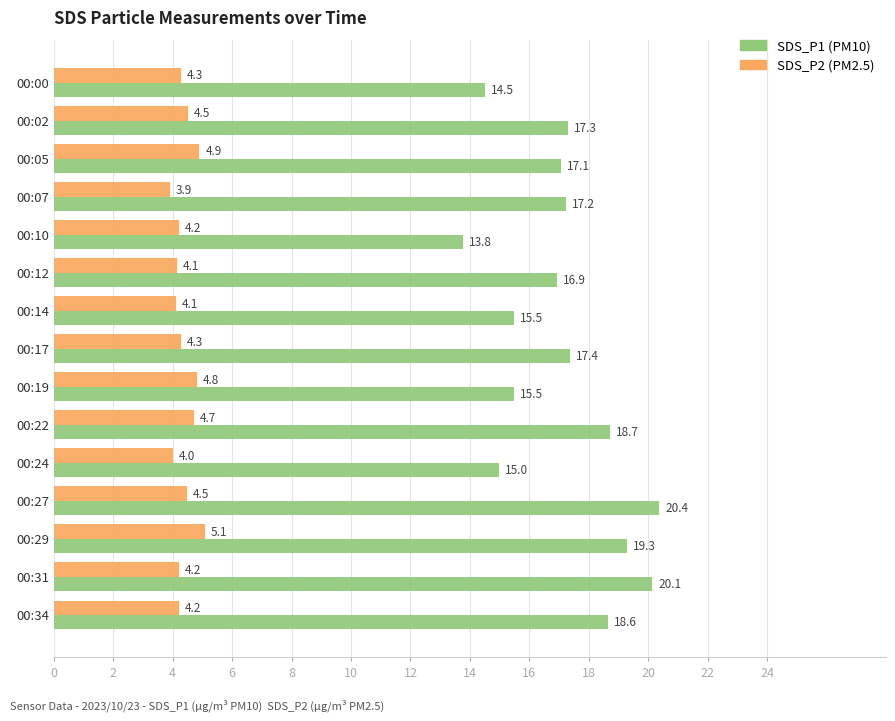

What is the total value across all series at 00:05?

22.0